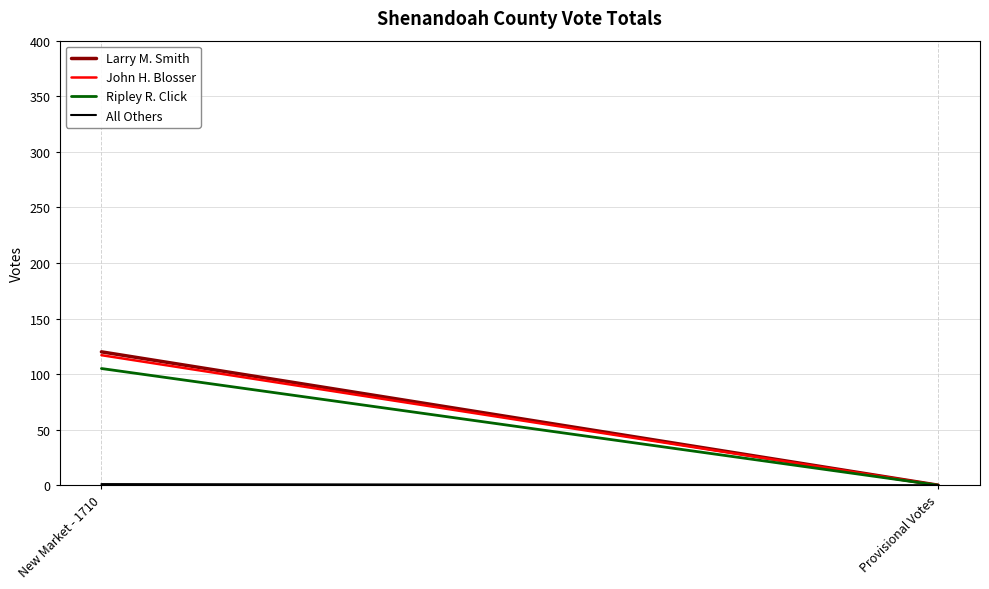

What is the total value across all series at New Market - 1710?

343